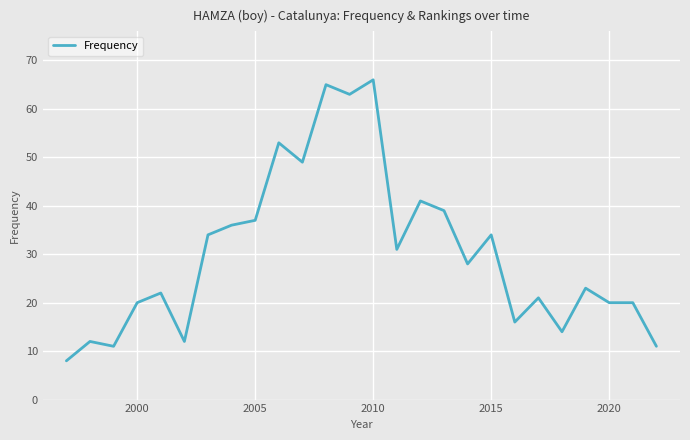

Reading right to left, extract all data points from this chart.

11	20	20	23	14	21	16	34	28	39	41	31	66	63	65	49	53	37	36	34	12	22	20	11	12	8